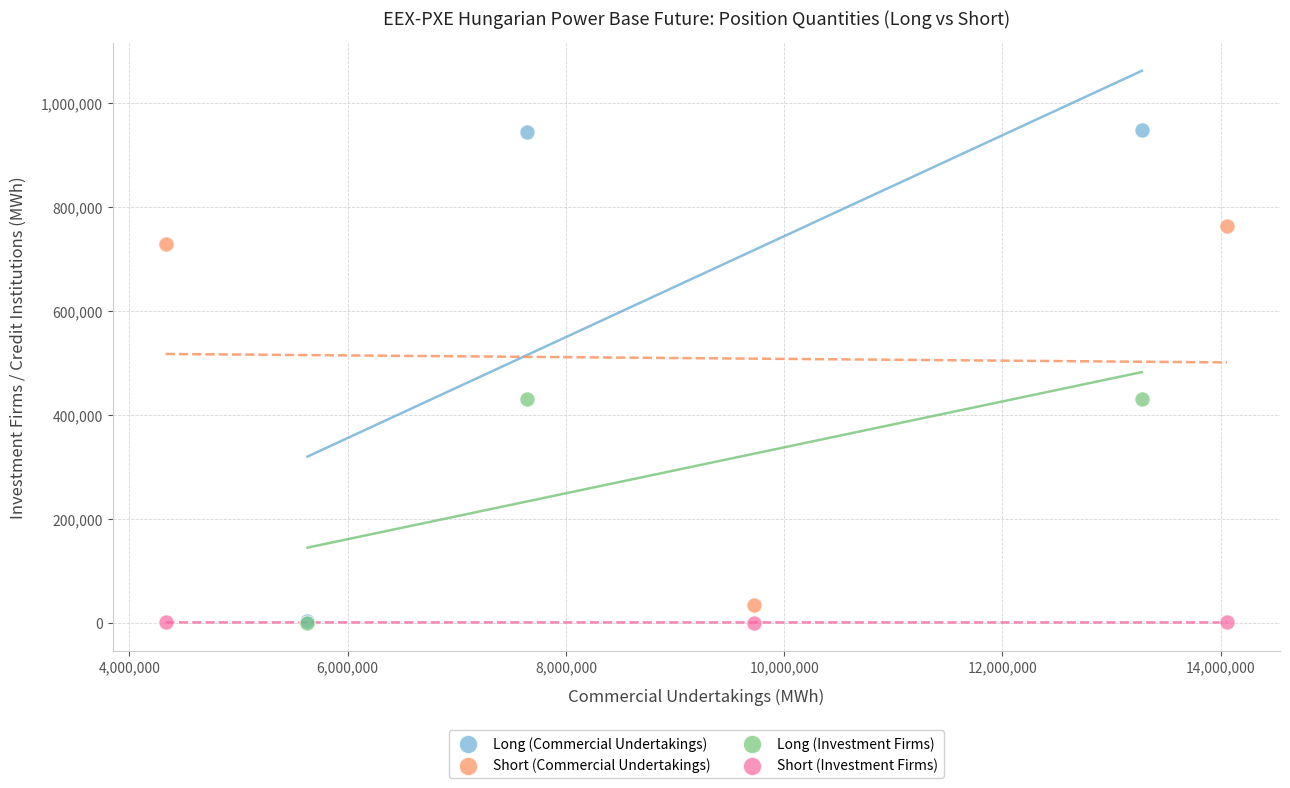

Which series reaches the maximum Y coordinate?

Long (Commercial Undertakings)